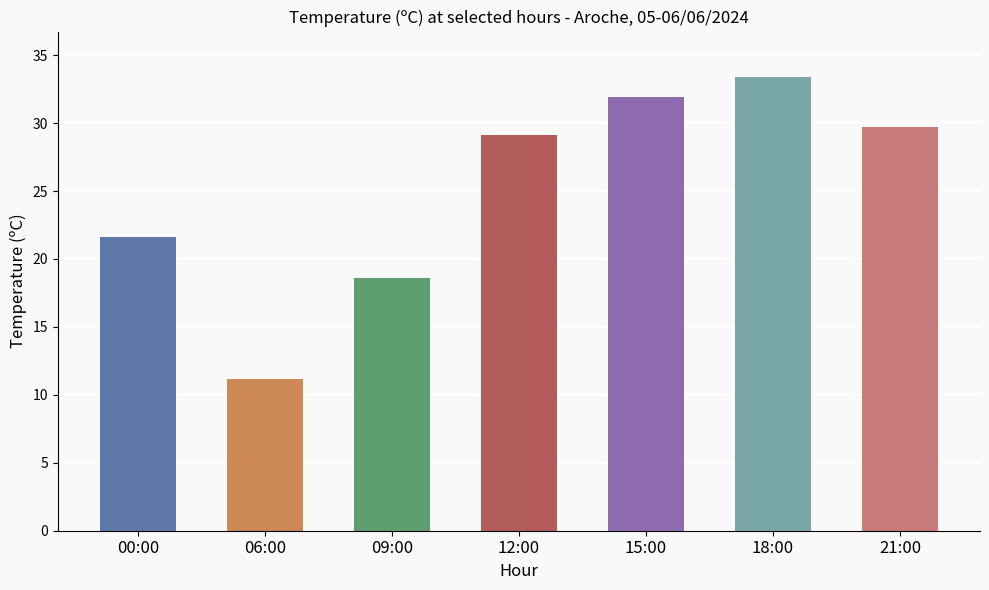

Which label corresponds to the smallest value in the chart?

06:00